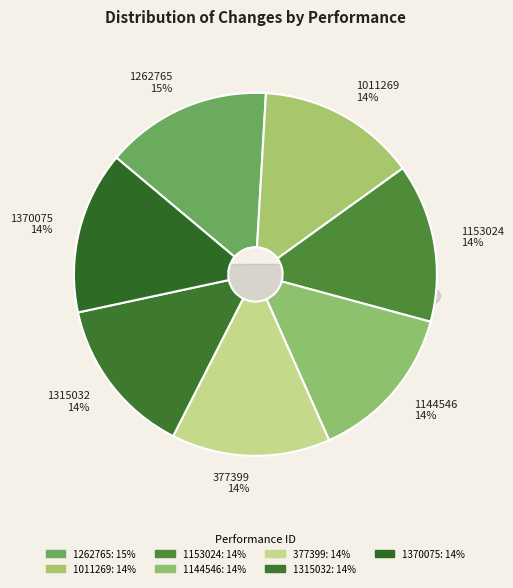

What percentage do 1370075 and 1153024 together represent?

28.6%